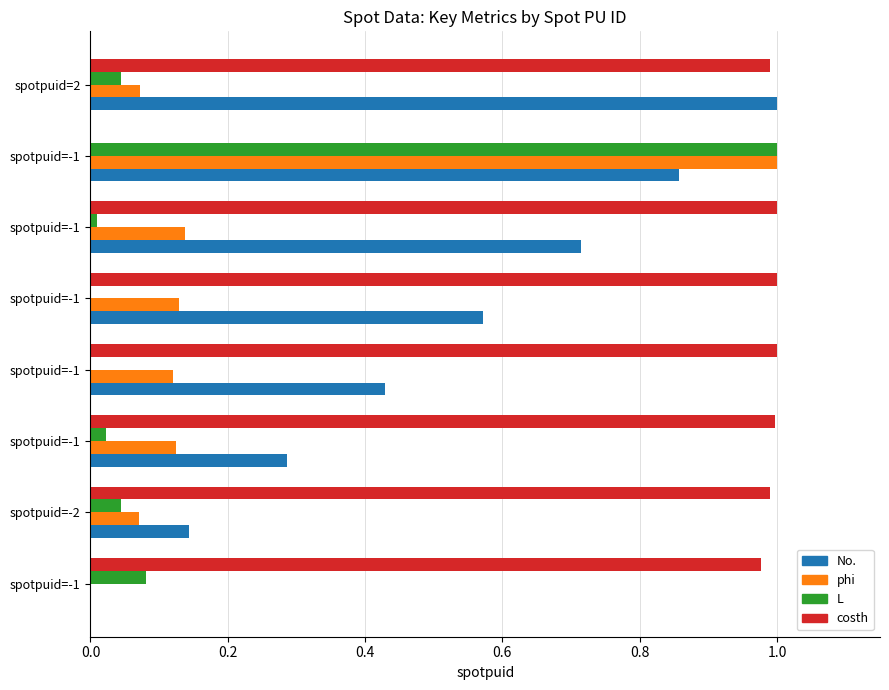

What are all the series names shown in the legend?

No., phi, L, costh